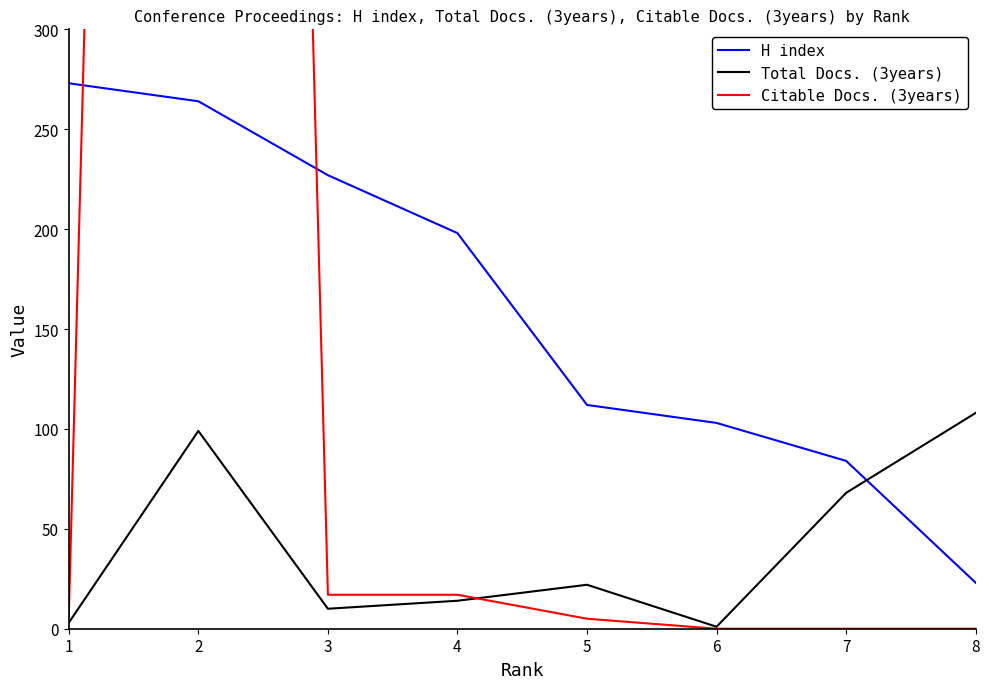

How many series are shown in this chart?

3